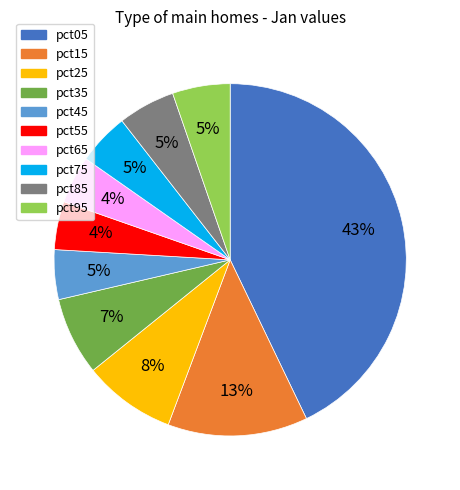

How many slices are in this pie chart?

10